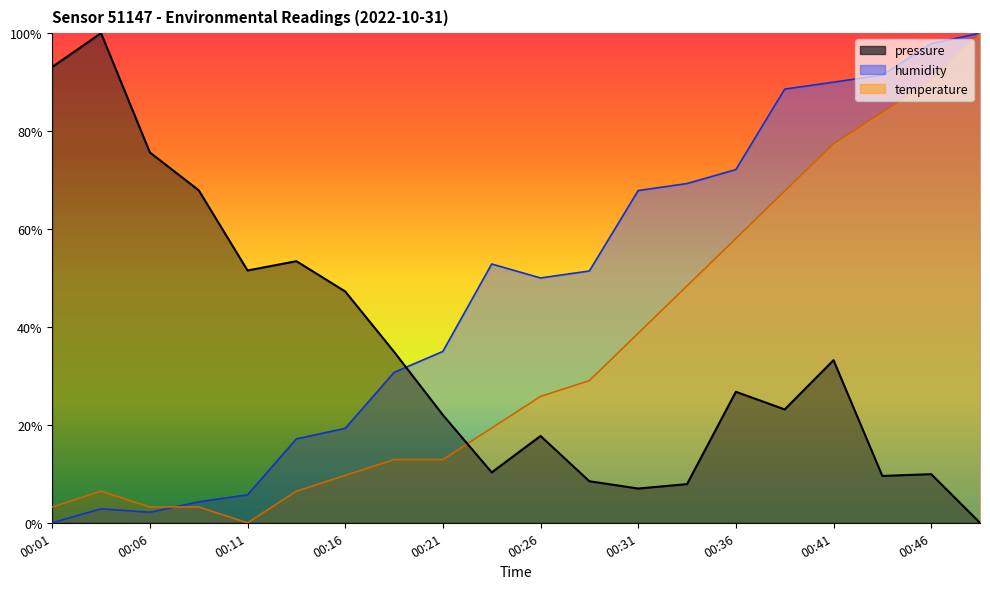

After their last crossing, which series has the higher values: pressure or humidity?

humidity